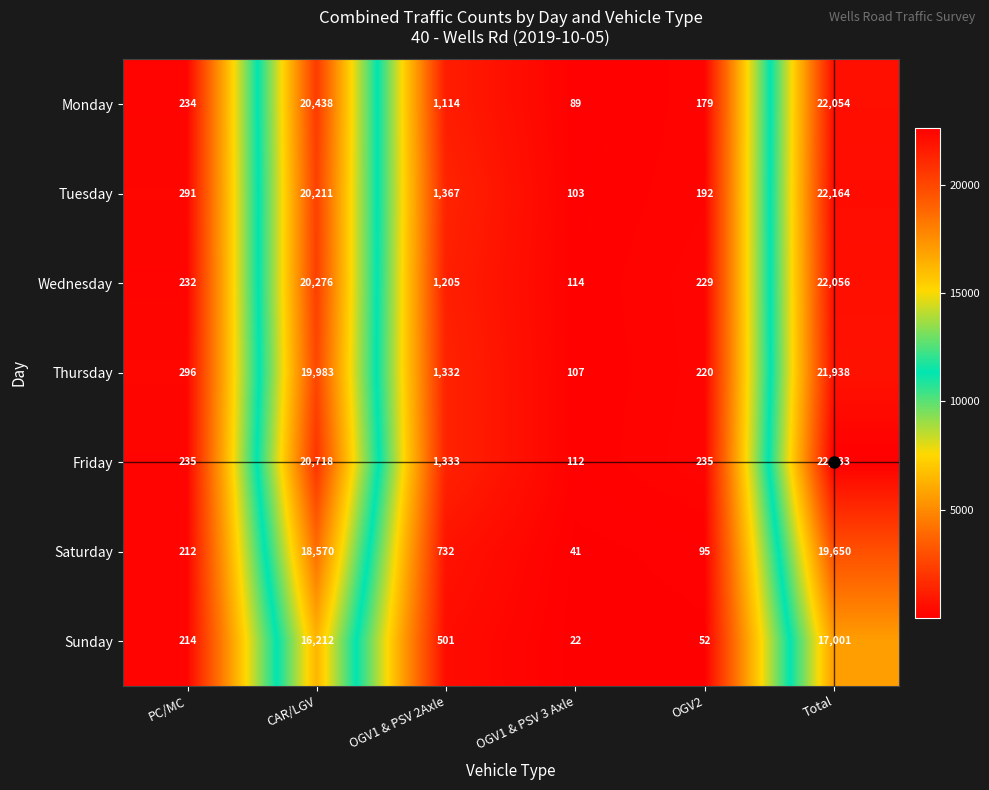

Which series has the largest total across all categories?

Friday